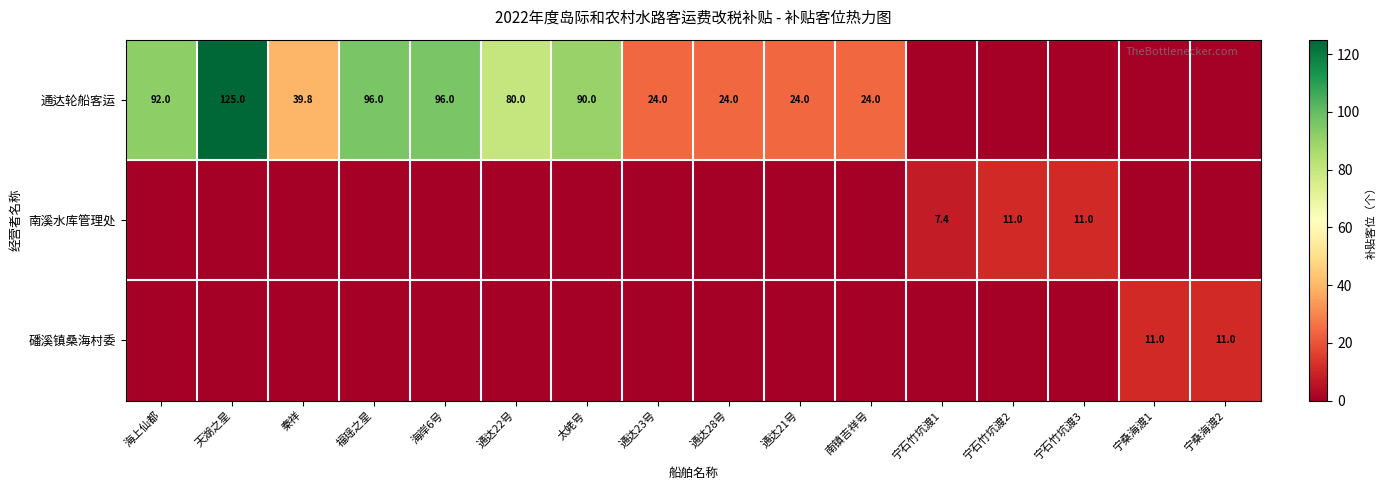

At which category is the sum across all series the highest?

天湖之星